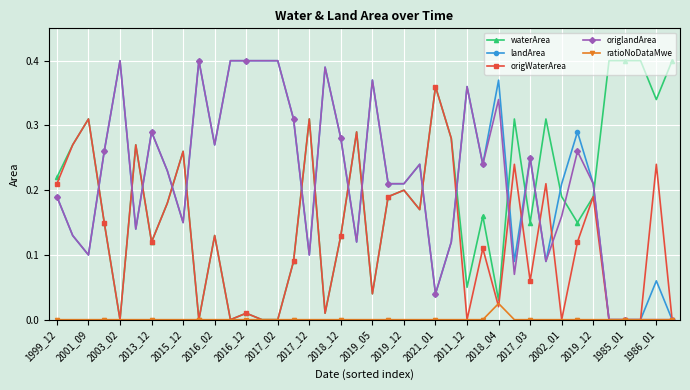

True or false: origWaterArea has more than 1 points higher than both neighbors.

True